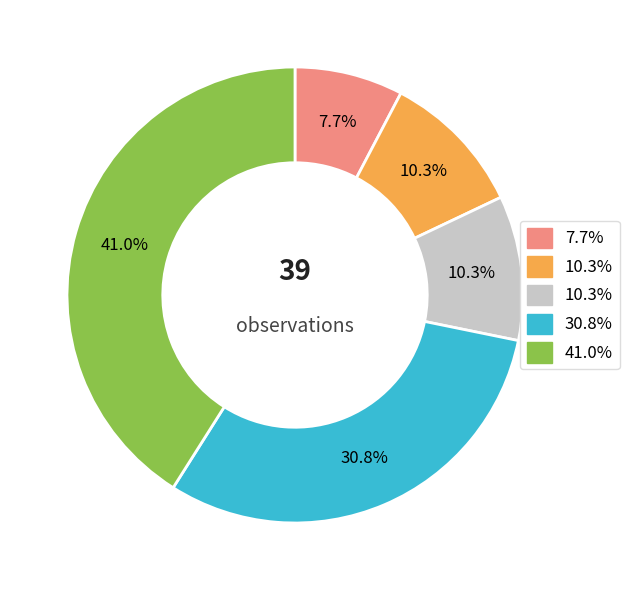

Does any single category account for the majority?

No